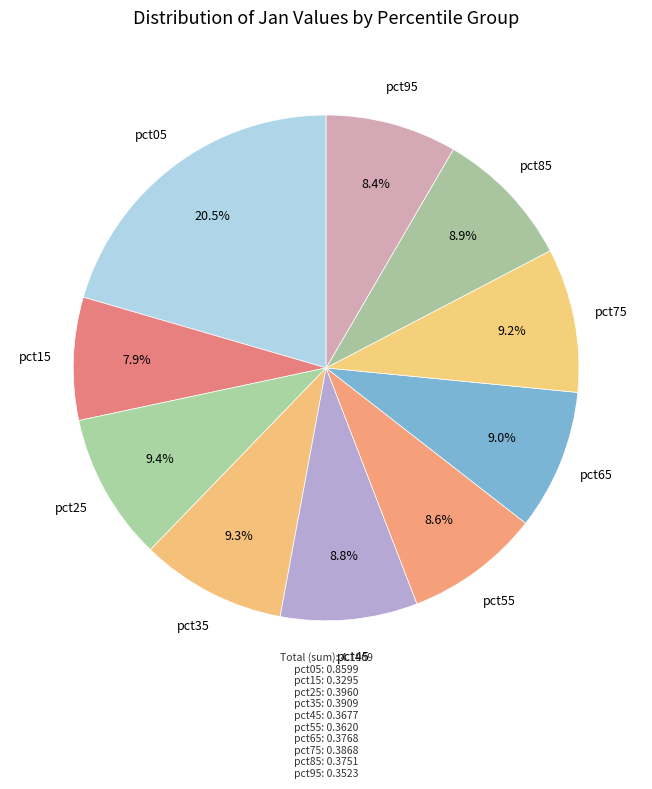

Count the number of slices in the pie.

10